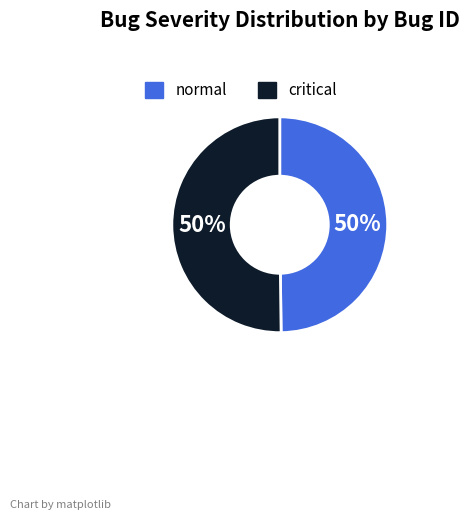

True or false: normal accounts for 50% of the total.

True